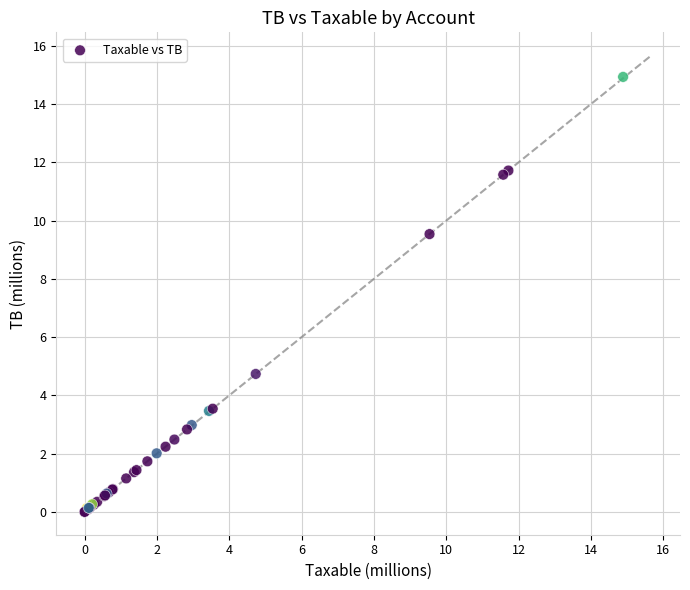

What Y value in the scatter plot is closest to 7?

4.7